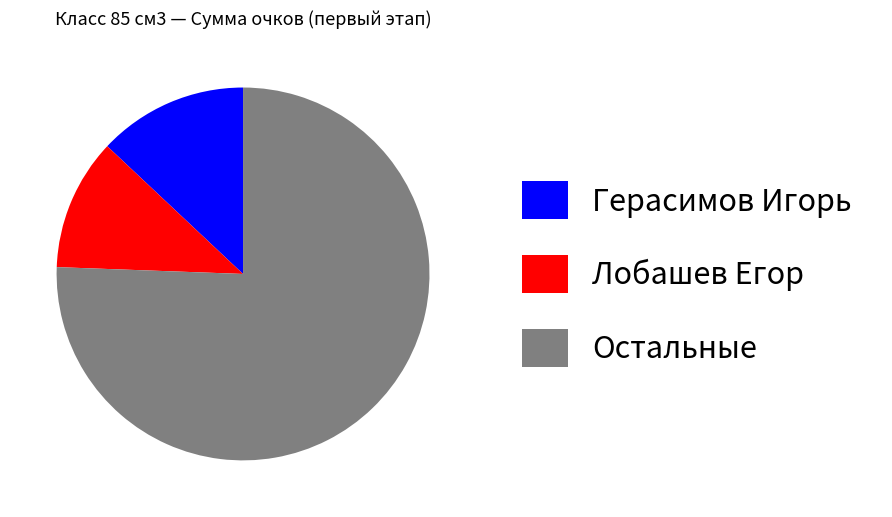

Count the number of slices in the pie.

3